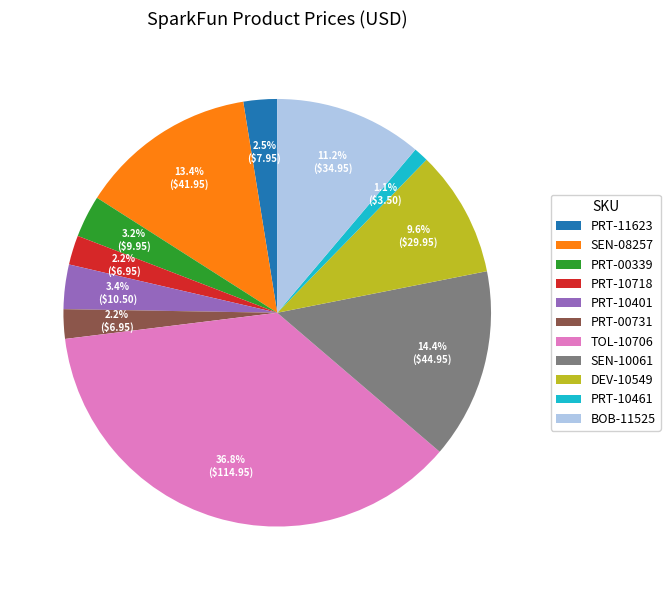

Count the number of slices in the pie.

11